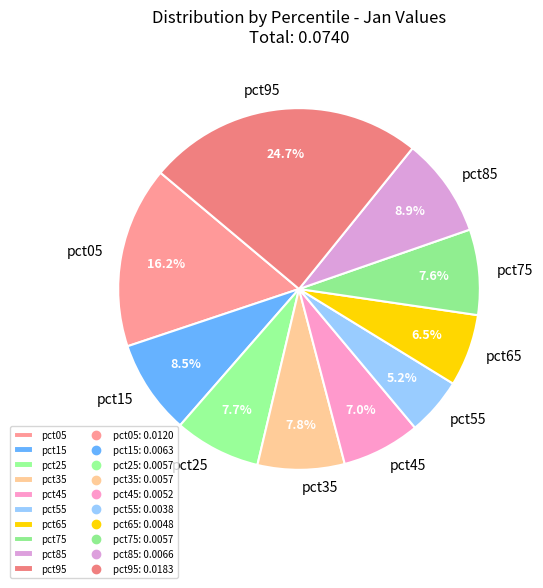

Which has a higher value, pct85 or pct65?

pct85